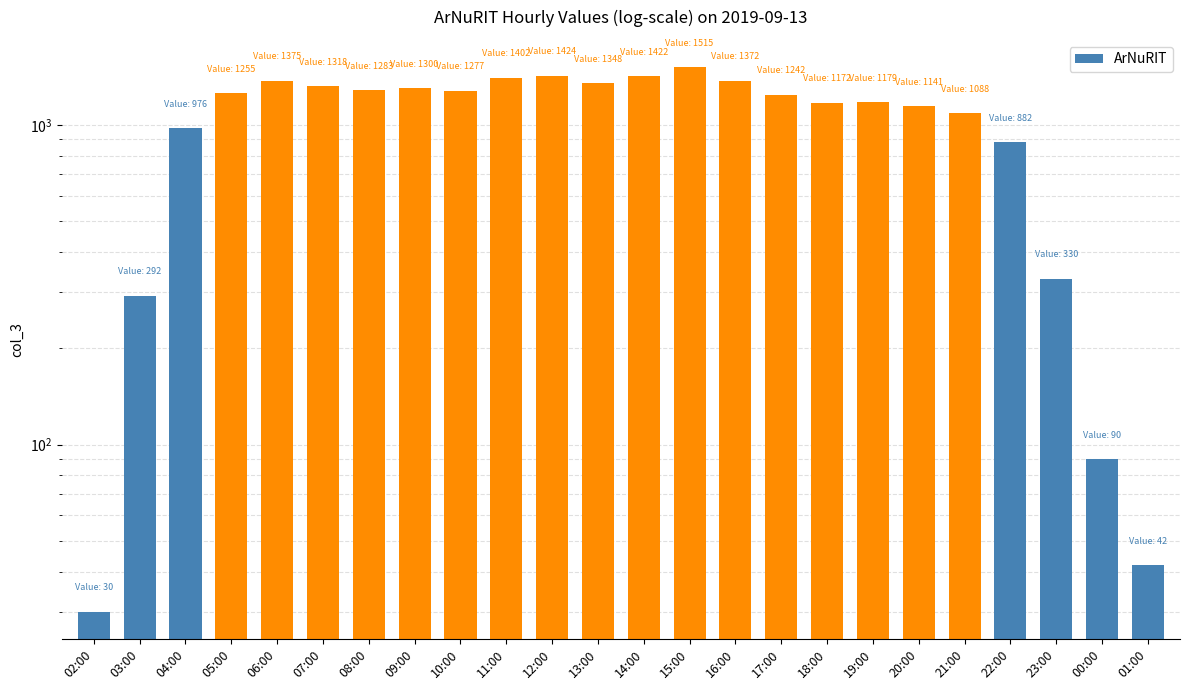

List the labels in order of value, largest first.

15:00, 12:00, 14:00, 11:00, 06:00, 16:00, 13:00, 07:00, 09:00, 08:00, 10:00, 05:00, 17:00, 19:00, 18:00, 20:00, 21:00, 04:00, 22:00, 23:00, 03:00, 00:00, 01:00, 02:00